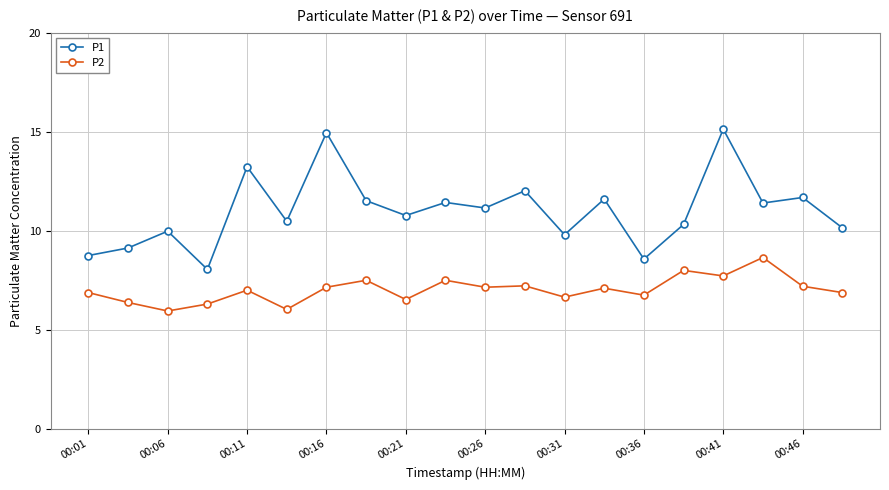

True or false: P2 has more than 0 interior local peaks.

True